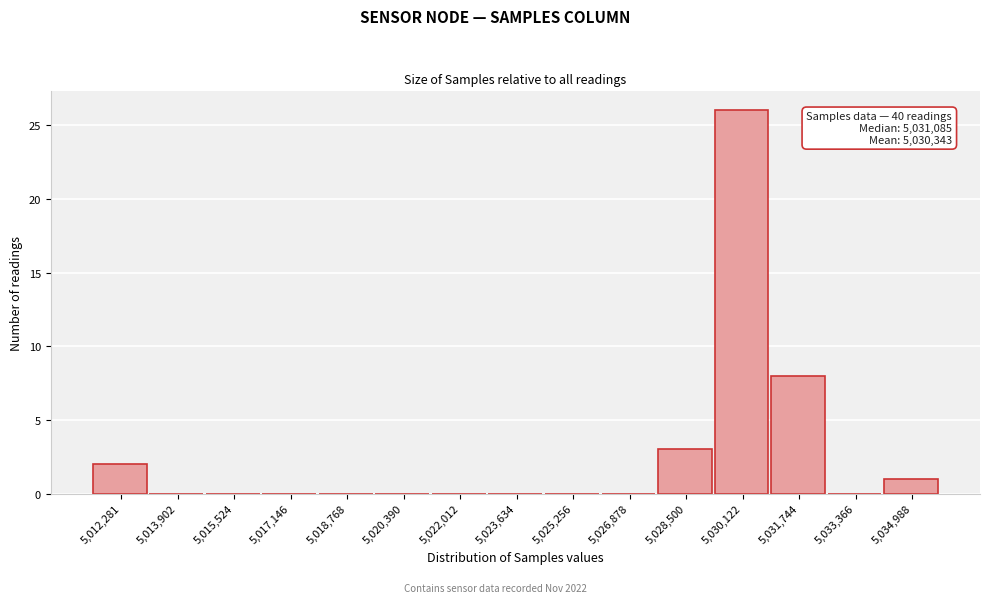

Reading right to left, extract all data points from this chart.

5,034,988=1	5,033,366=0	5,031,744=8	5,030,122=26	5,028,500=3	5,026,878=0	5,025,256=0	5,023,634=0	5,022,012=0	5,020,390=0	5,018,768=0	5,017,146=0	5,015,524=0	5,013,902=0	5,012,281=2